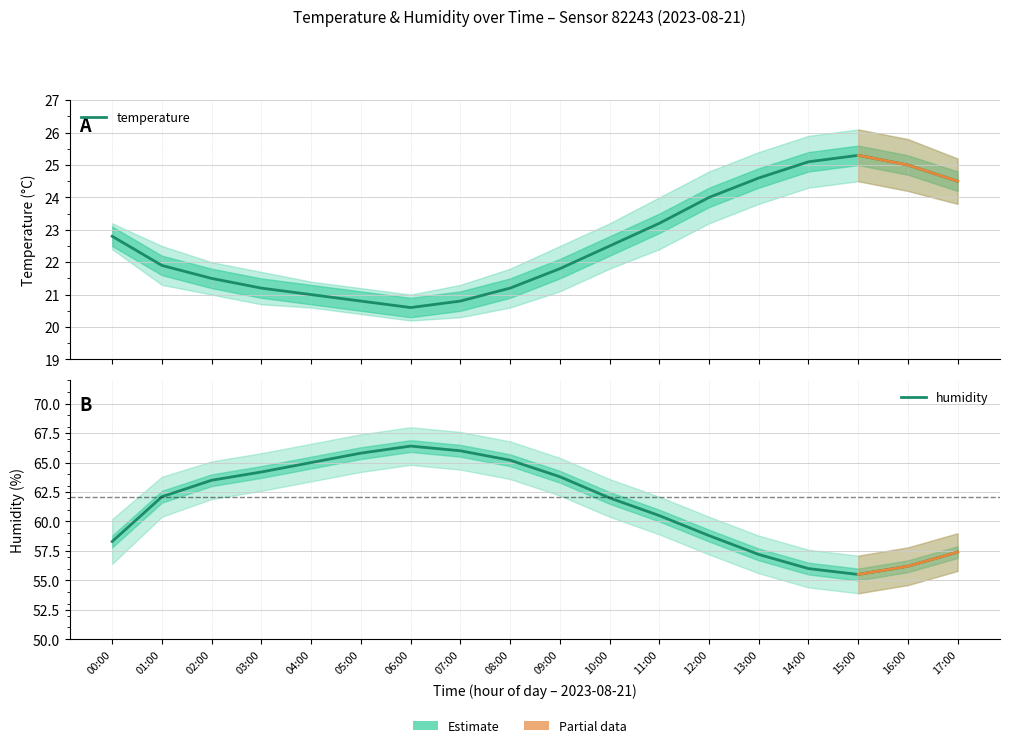

True or false: humidity and temperature intersect in this chart.

False